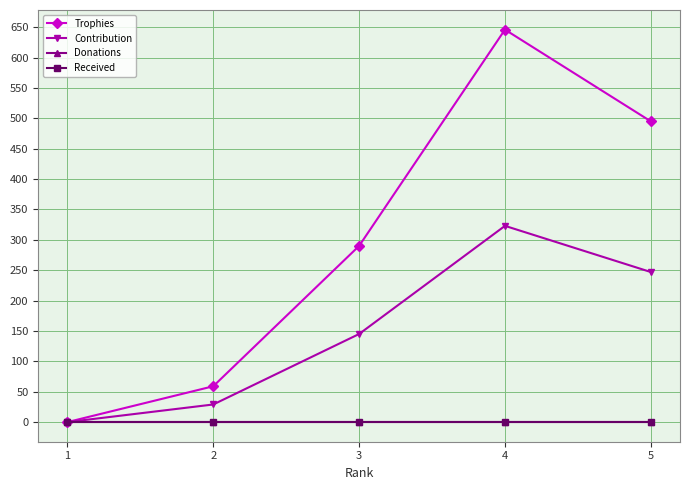

Is this an area chart (filled region under the line)?

No